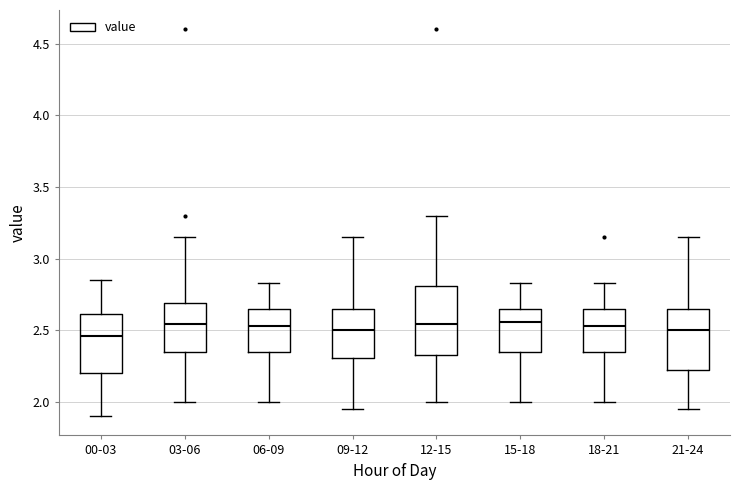

Reading left to right, transcribe this box plot: for each box, give where its median line is, the range the box spans, and where its two whiskers end, as read against the y-axis. The values are not printed on the chart, so give them approximately, as read against the axis.

00-03: median 2.45, box 2.20 to 2.60, whiskers 1.90 to 2.85
03-06: median 2.55, box 2.35 to 2.70, whiskers 2.00 to 3.15
06-09: median 2.55, box 2.35 to 2.65, whiskers 2.00 to 2.85
09-12: median 2.50, box 2.30 to 2.65, whiskers 1.95 to 3.15
12-15: median 2.55, box 2.35 to 2.80, whiskers 2.00 to 3.30
15-18: median 2.55, box 2.35 to 2.65, whiskers 2.00 to 2.85
18-21: median 2.55, box 2.35 to 2.65, whiskers 2.00 to 2.85
21-24: median 2.50, box 2.20 to 2.65, whiskers 1.95 to 3.15